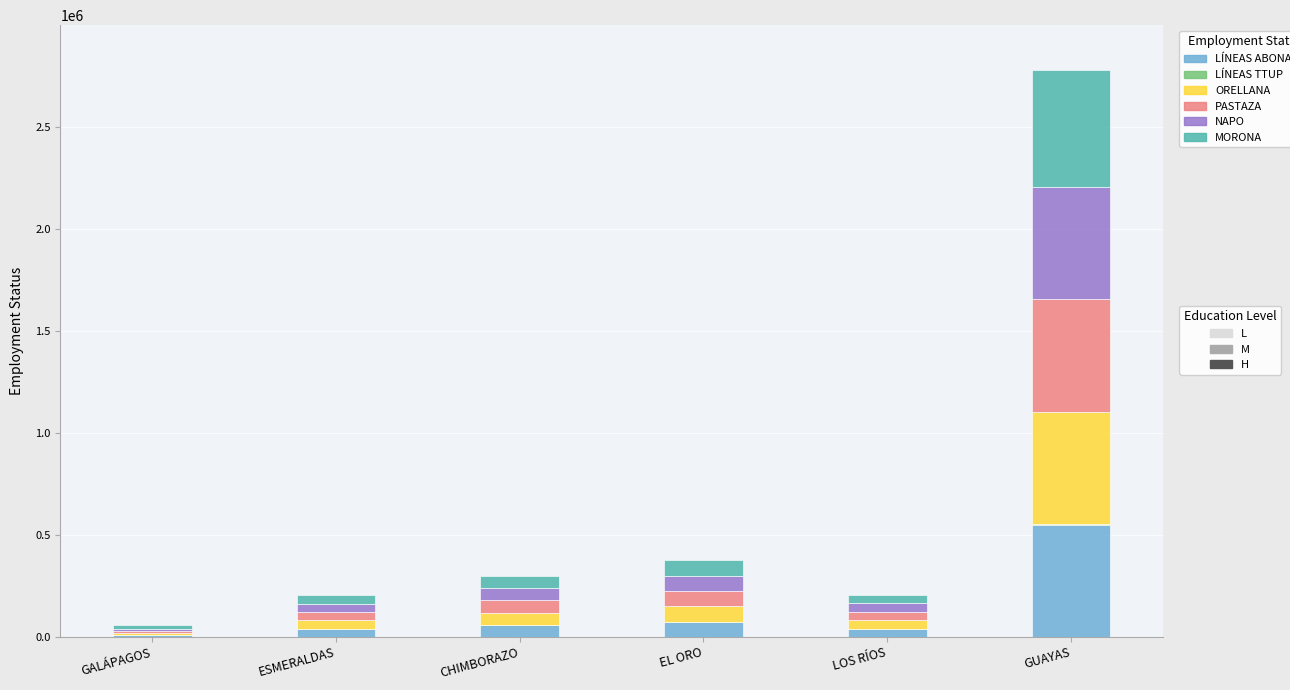

Are the bars horizontal?

No